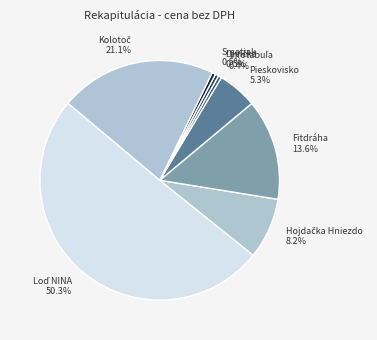

Count the number of slices in the pie.

8